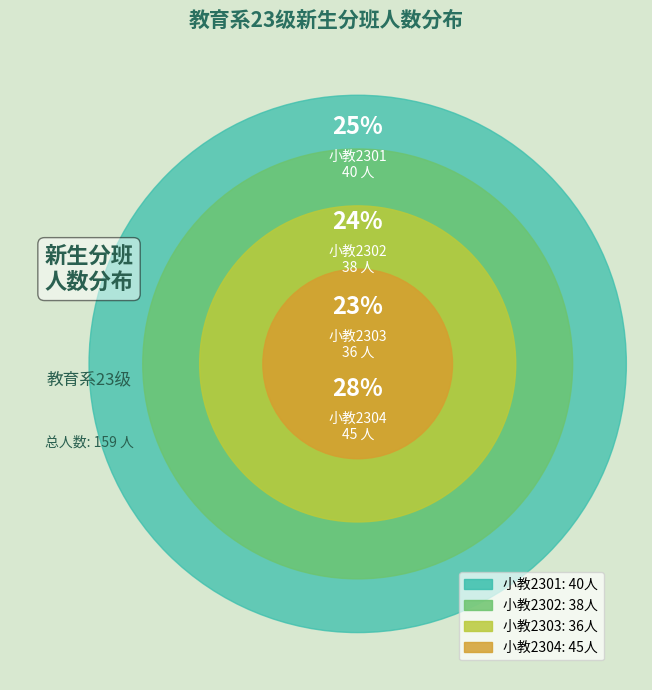

True or false: 小教2301 accounts for 31% of the total.

False